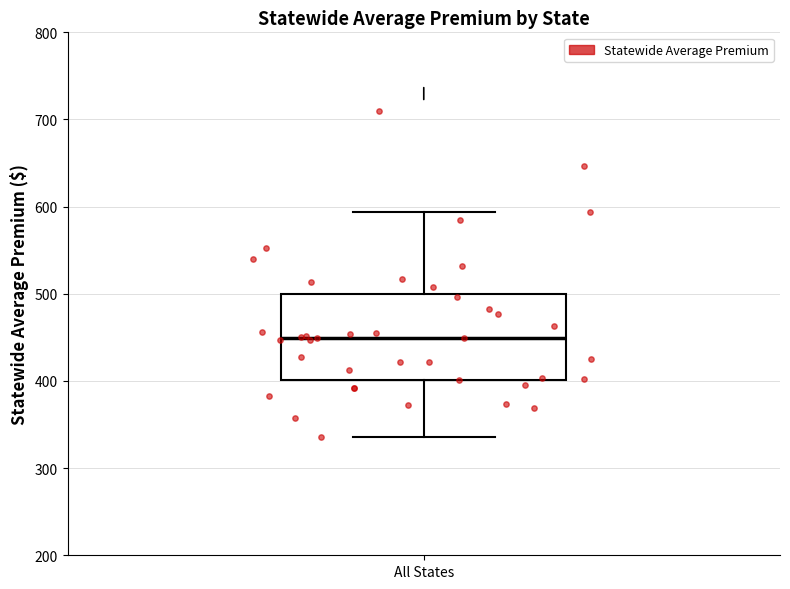

Read this box plot against the y-axis: the position of the median line, the range covered by the box, and the ends of both whiskers. The values are not printed on the chart, so give them approximately, as read against the axis.

median 450, box 400 to 500, whiskers 340 to 590